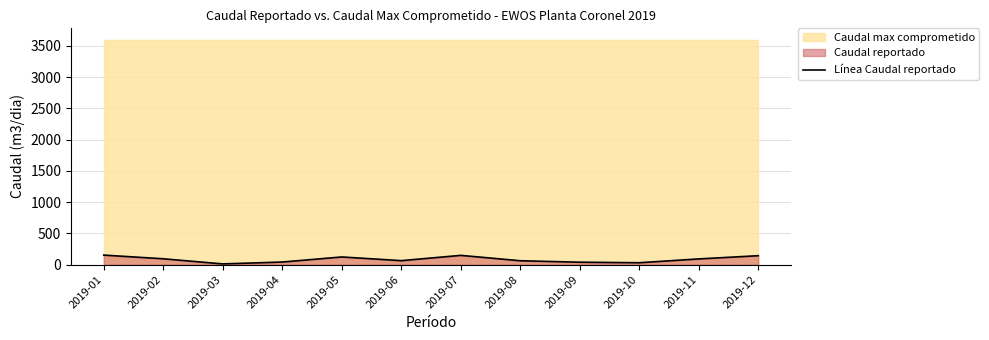

What is the value of the 6th point from the left?

64.0